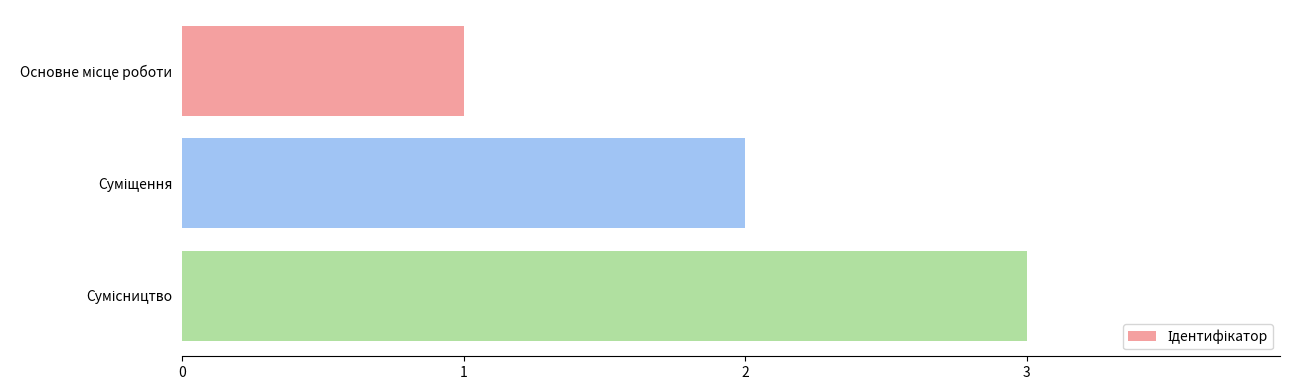

What is the sum of all values?

6